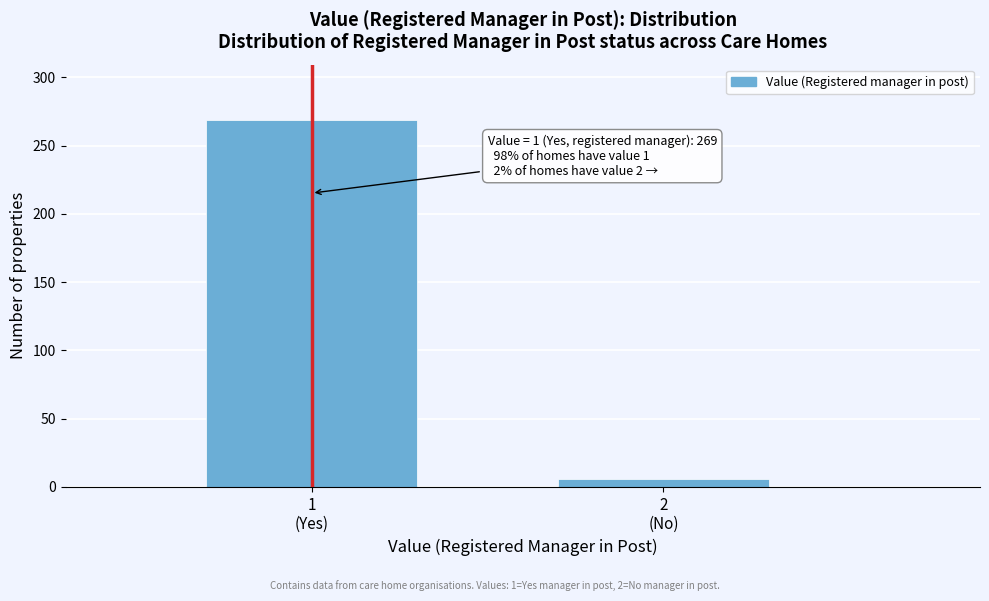

Reading right to left, what are all the values shown in this chart?

6	269